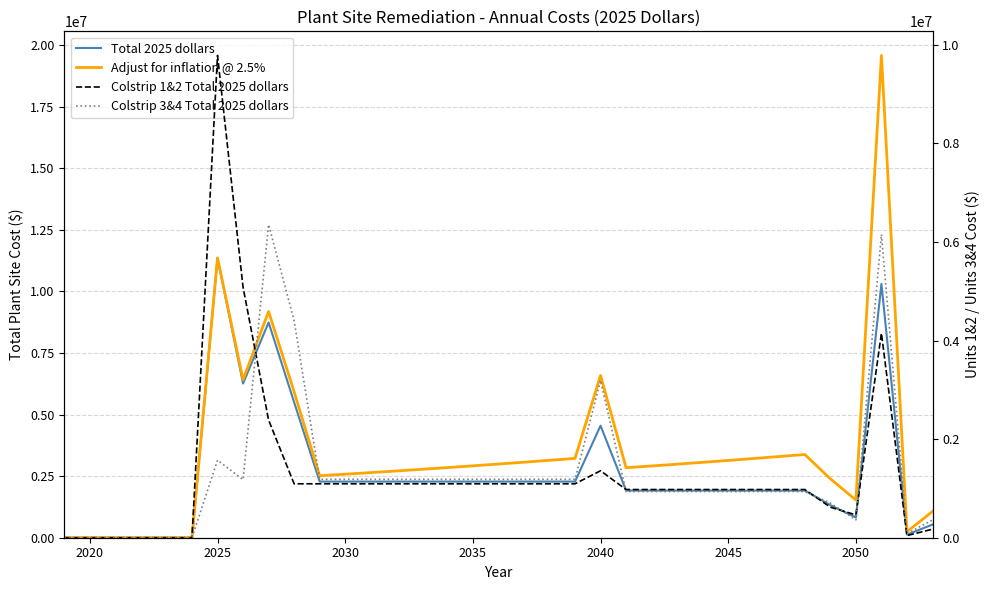

Is the value of Total 2025 dollars at 30 greater than the value of Colstrip 1&2 Total 2025 dollars at 22?

Yes